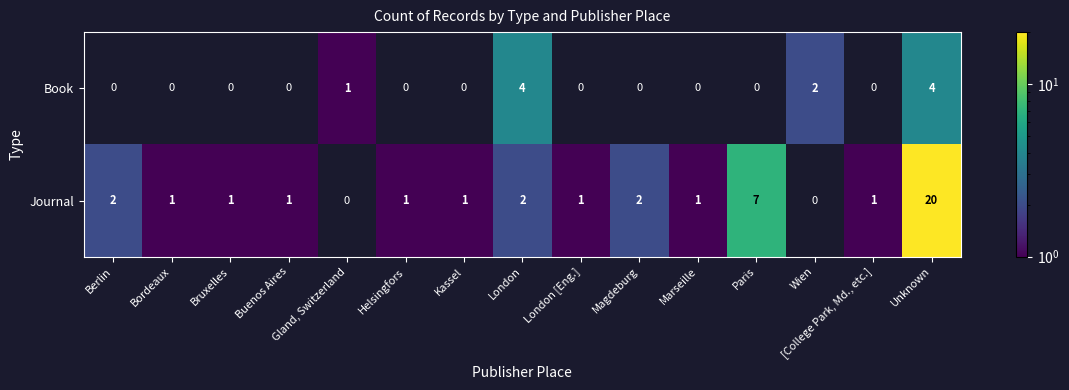

Which has a higher value, Buenos Aires or Kassel?

Kassel